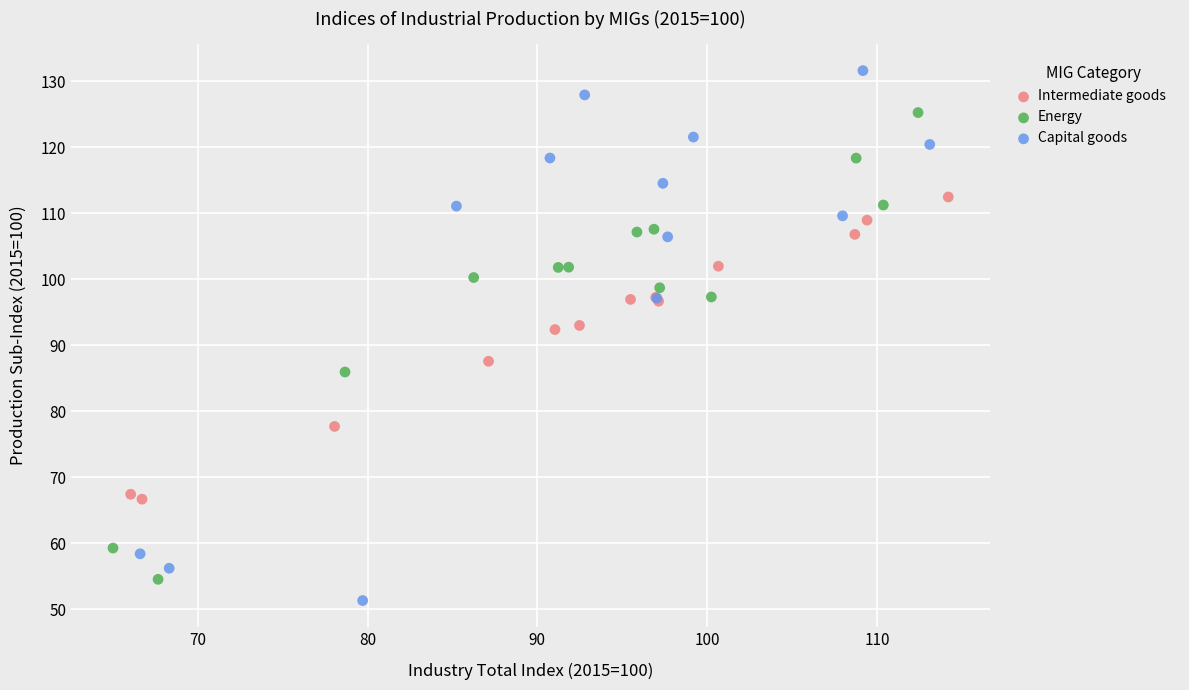

Which series contains the lowest Y value?

Capital goods